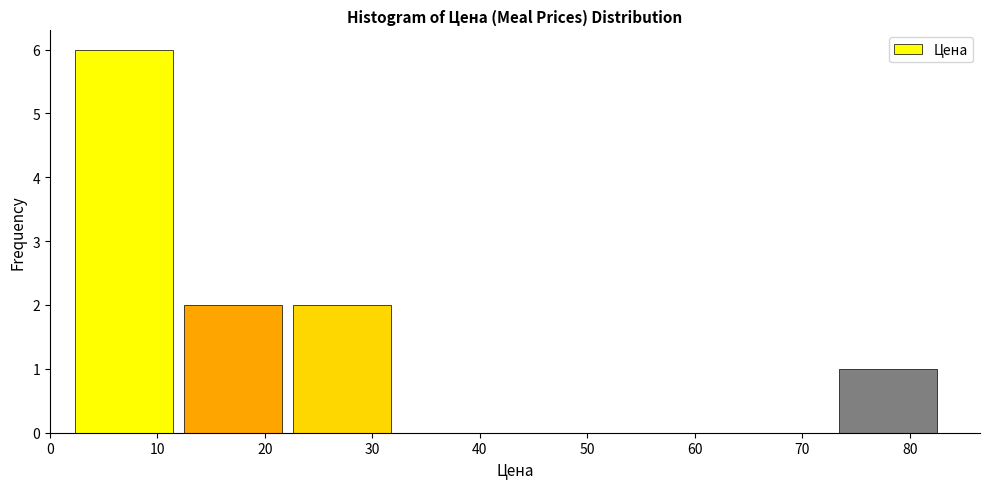

How tall is the bar that spans 2 to 12 on the x-axis? Neither the bar edges nor the heights are printed on the chart, so give them approximately, as read against the axes.

6